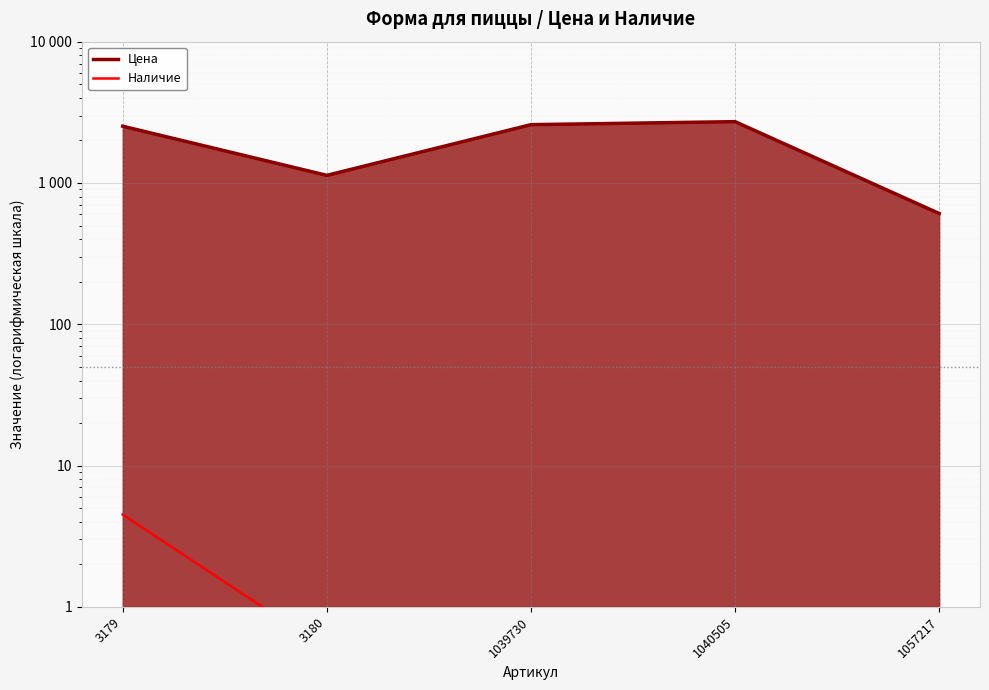

Which category has the highest value in the Цена series?

1040505